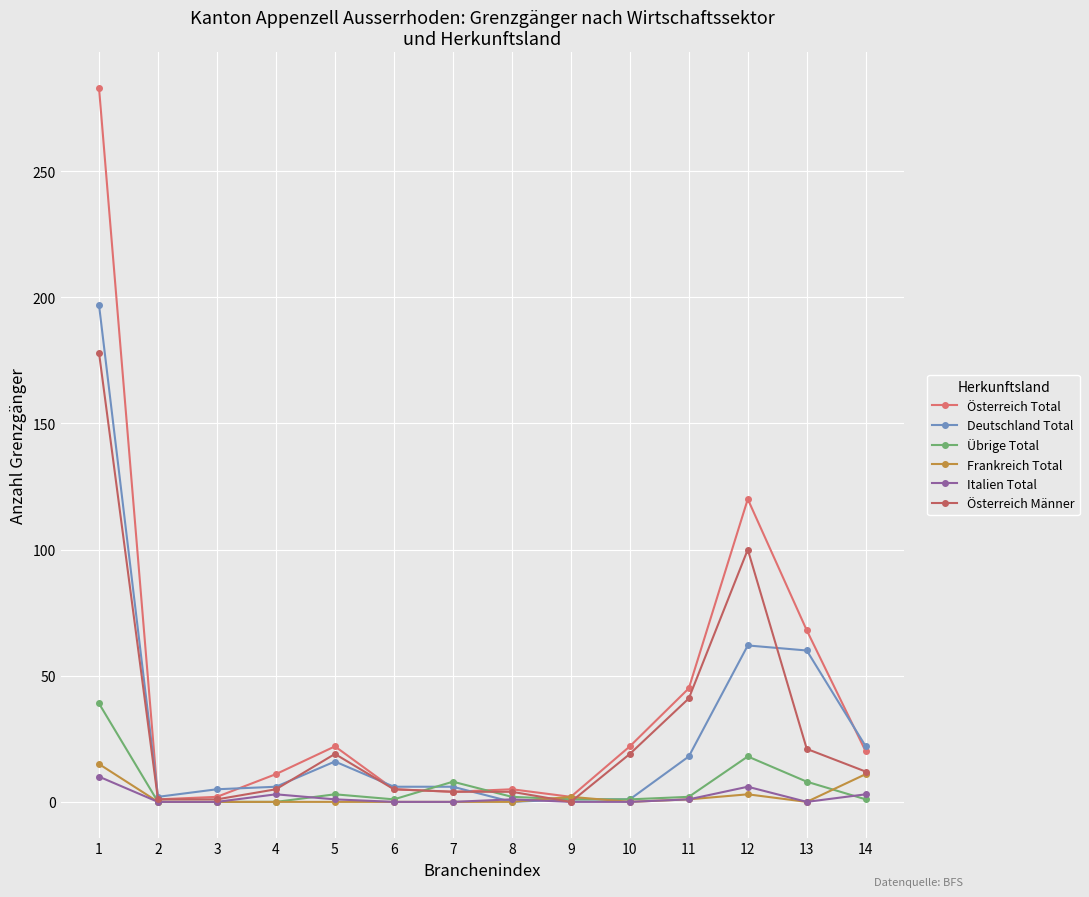

How many intersections are there between Übrige Total and Österreich Männer?

4